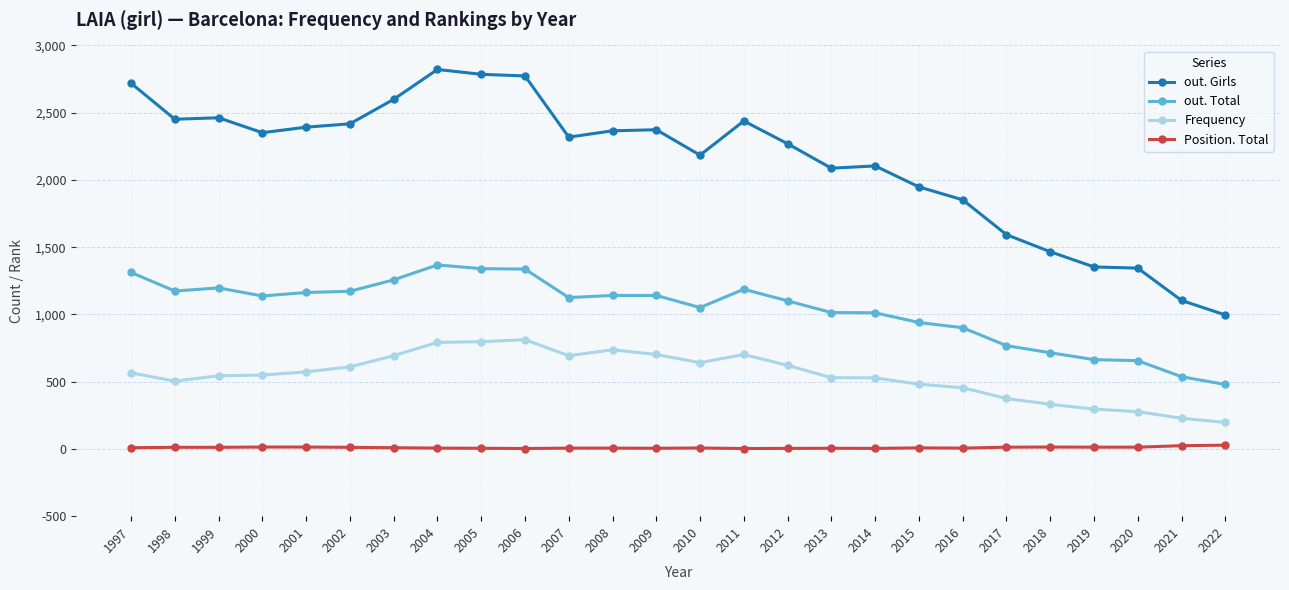

What is the difference between the second highest and minimum values in the Frequency series?

600